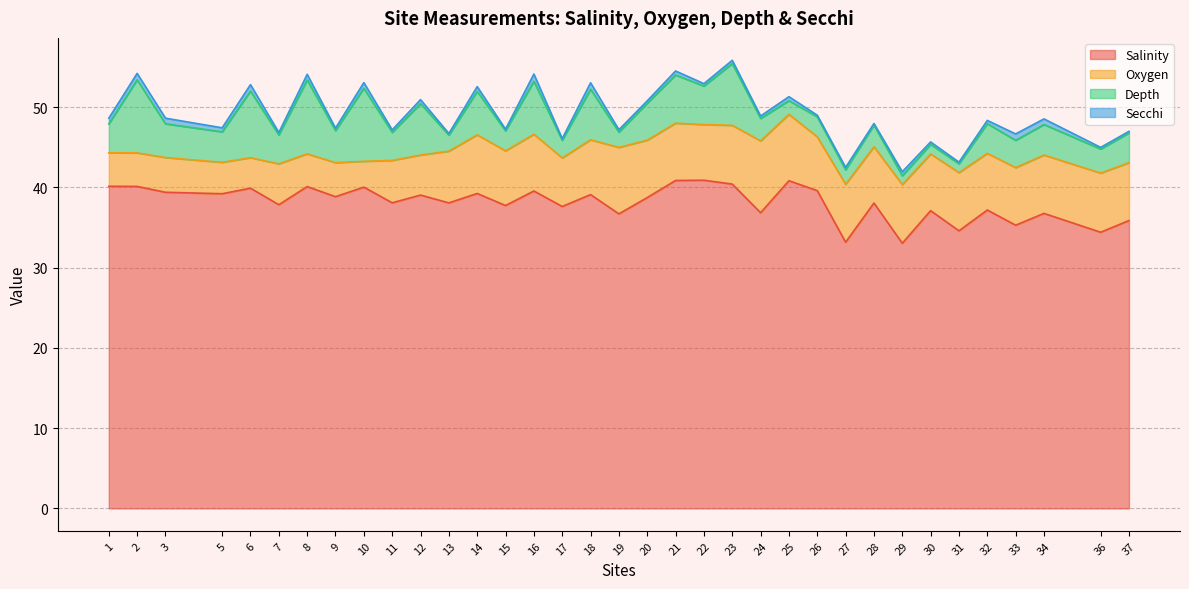

At which label does Oxygen reach its peak?

24